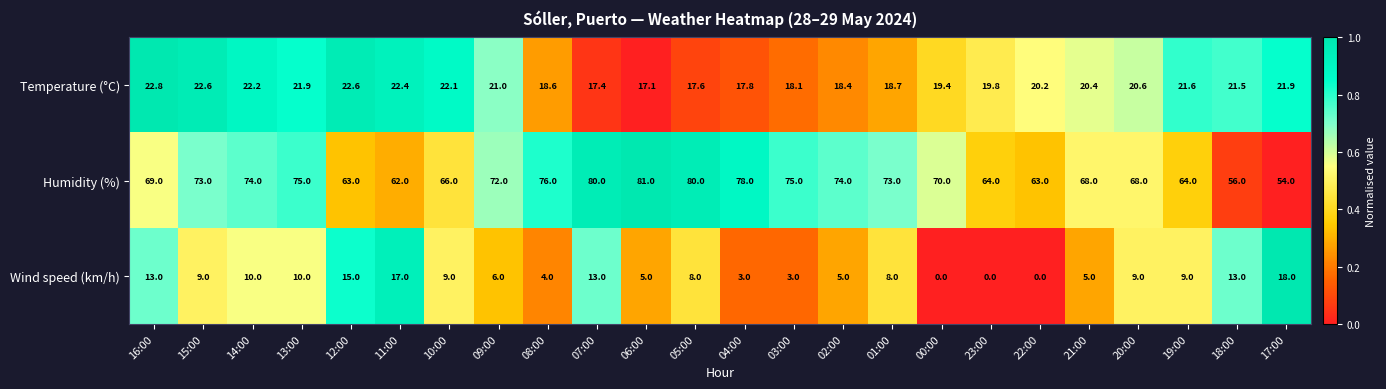

What is the greatest value displayed?

81.0